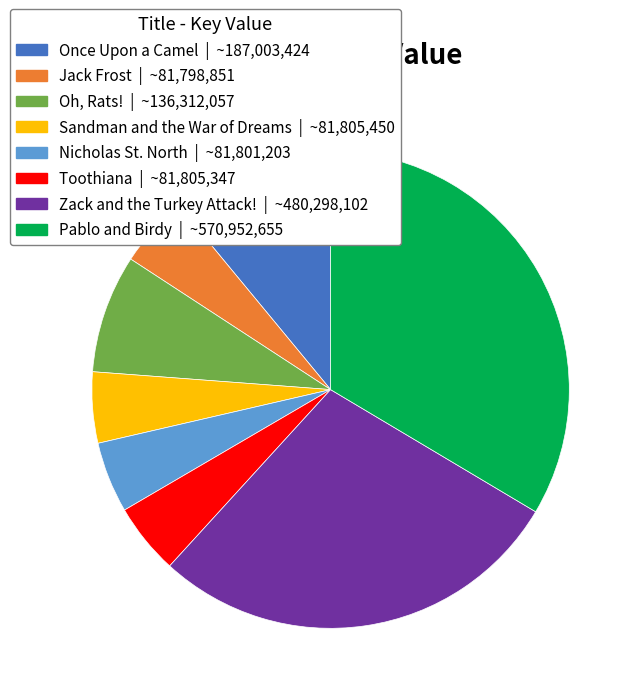

What is the ratio of the value at Oh, Rats! to the value at Nicholas St. North?

1.7